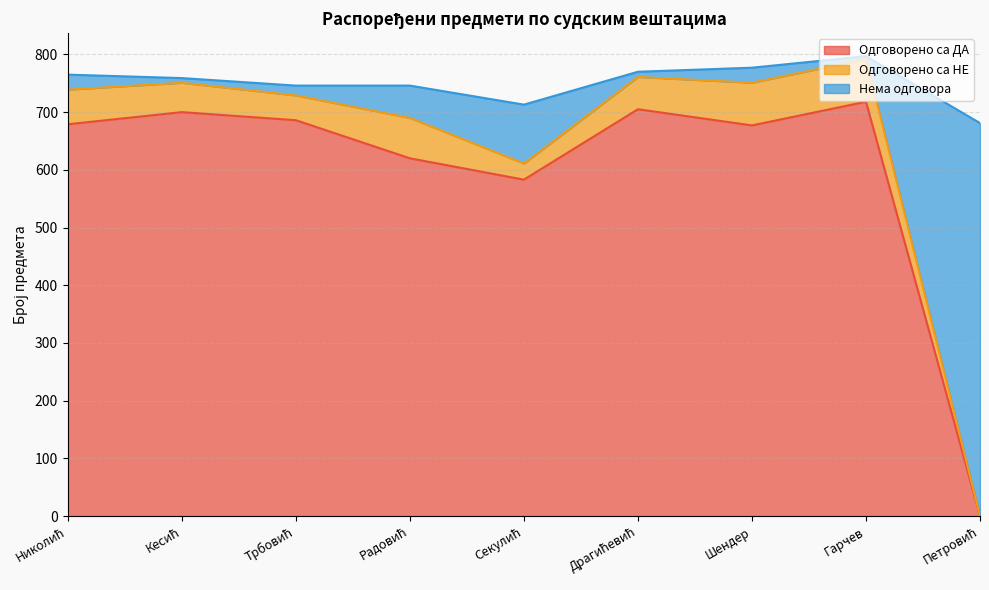

What is the maximum value for Одговорено са ДА?

718